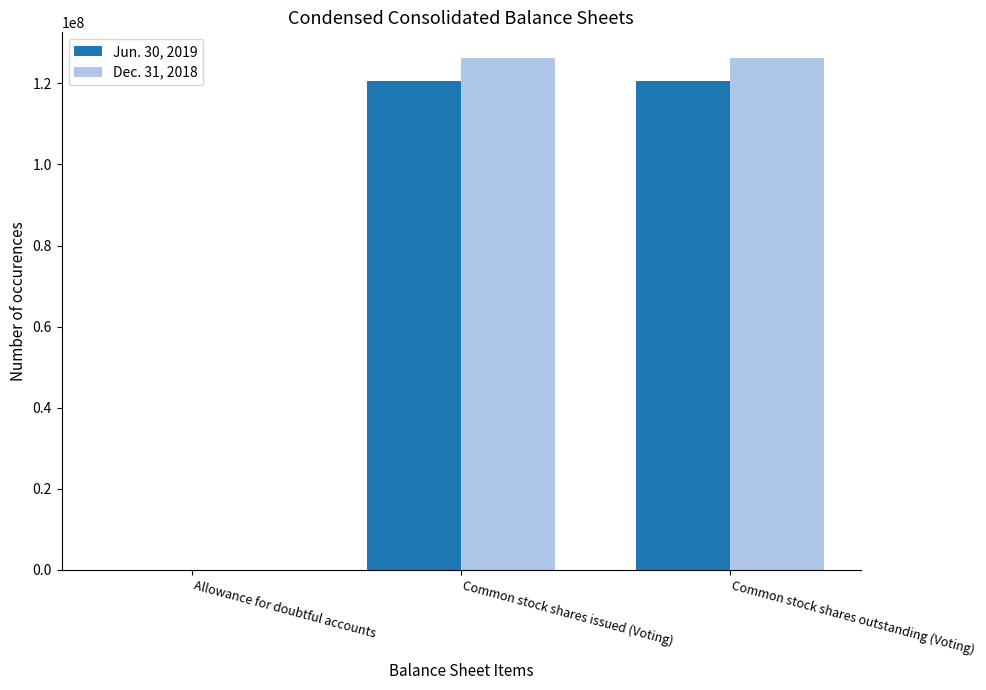

What is the total value across all series at Common stock shares outstanding (Voting)?

246754682